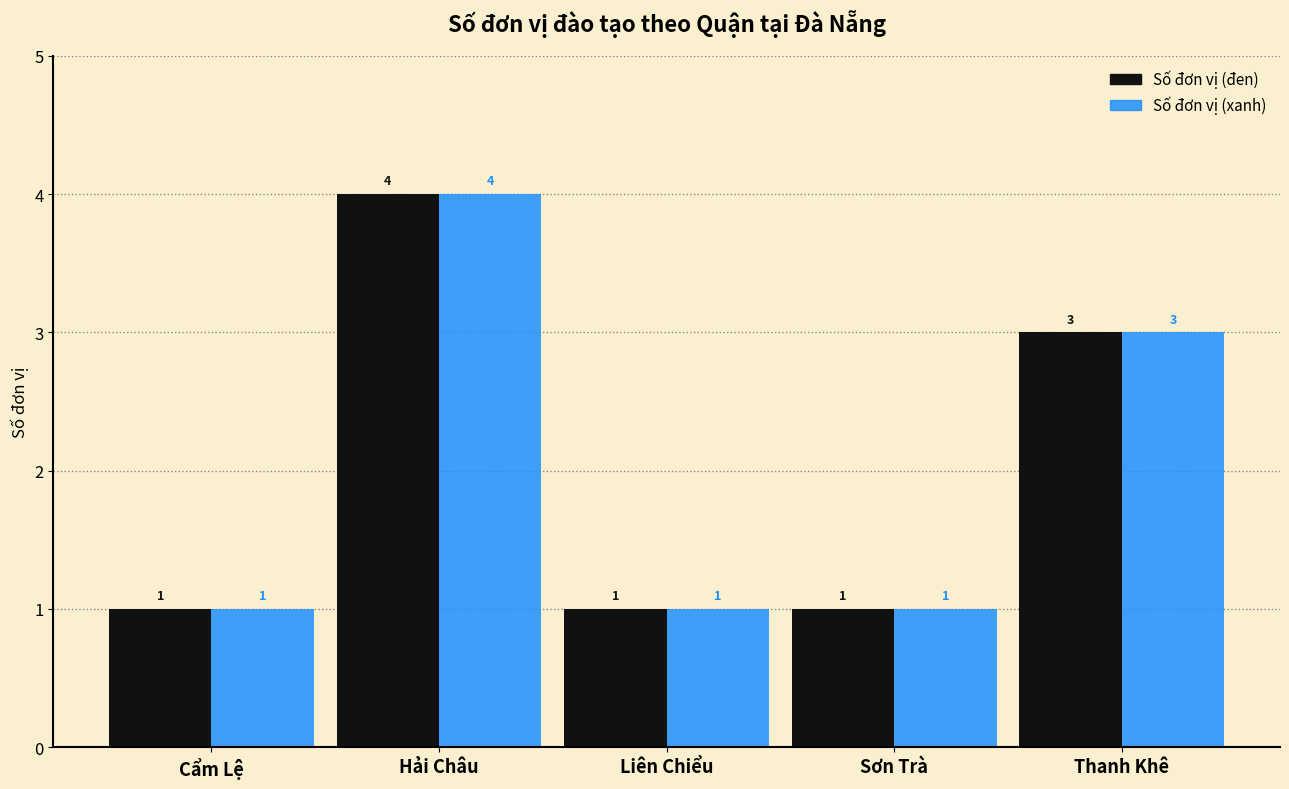

True or false: Số đơn vị (xanh) has a value of 1 at Liên Chiểu.

True